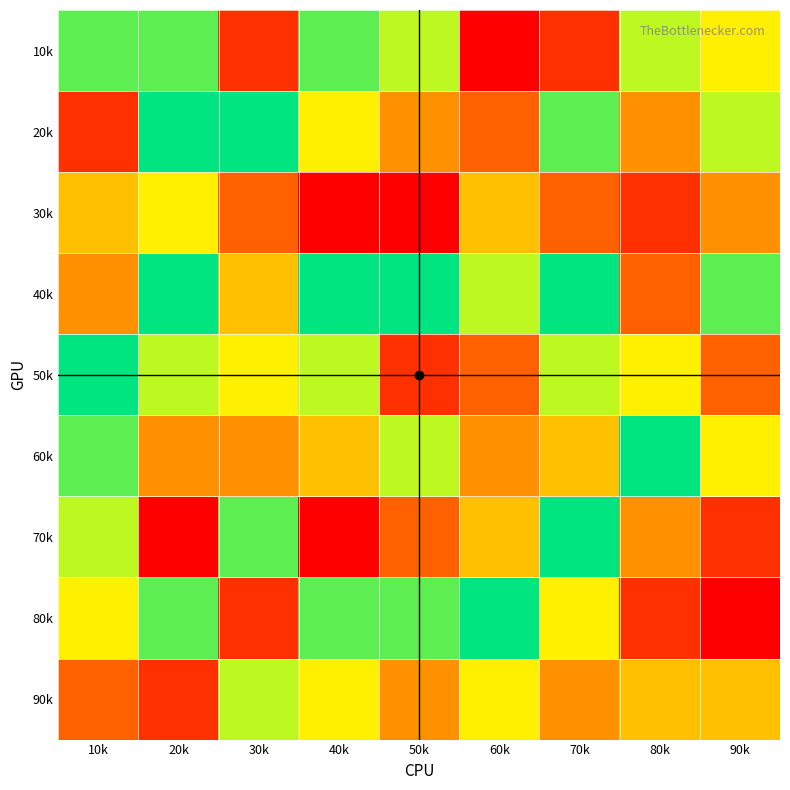

Reading right to left, list all the values displayed in this chart.

1: 1=8	5=7	7=2	4=8	9=6	3=2	8=7	6=1	2=8
2: 1=2	5=4	7=8	4=6	9=7	3=9	8=4	6=3	2=9
3: 1=5	5=1	7=3	4=1	9=4	3=3	8=2	6=5	2=6
4: 1=4	5=9	7=9	4=9	9=8	3=5	8=3	6=7	2=9
5: 1=9	5=2	7=7	4=7	9=3	3=6	8=6	6=3	2=7
6: 1=8	5=7	7=5	4=5	9=6	3=4	8=9	6=4	2=4
7: 1=7	5=3	7=9	4=1	9=2	3=8	8=4	6=5	2=1
8: 1=6	5=8	7=6	4=8	9=1	3=2	8=2	6=9	2=8
9: 1=3	5=4	7=4	4=6	9=5	3=7	8=5	6=6	2=2